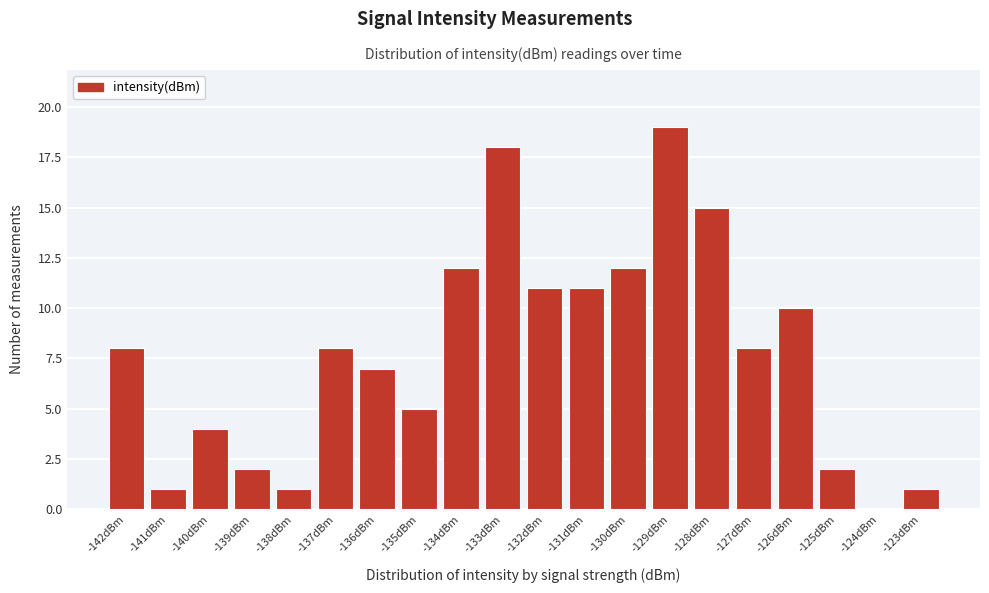

Reading left to right, what are all the values shown in this chart?

-142dBm=8	-141dBm=1	-140dBm=4	-139dBm=2	-138dBm=1	-137dBm=8	-136dBm=7	-135dBm=5	-134dBm=12	-133dBm=18	-132dBm=11	-131dBm=11	-130dBm=12	-129dBm=19	-128dBm=15	-127dBm=8	-126dBm=10	-125dBm=2	-124dBm=0	-123dBm=1